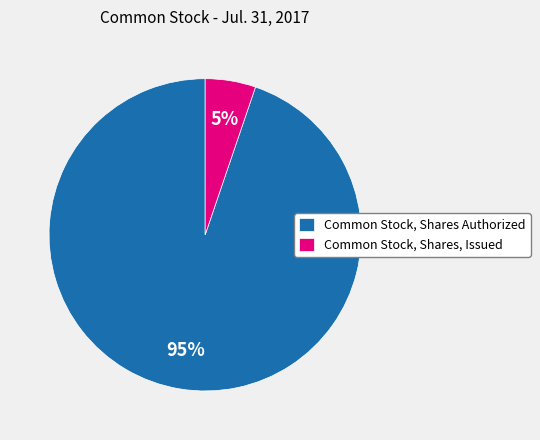

Rank the categories by value from highest to lowest.

Common Stock, Shares Authorized, Common Stock, Shares, Issued